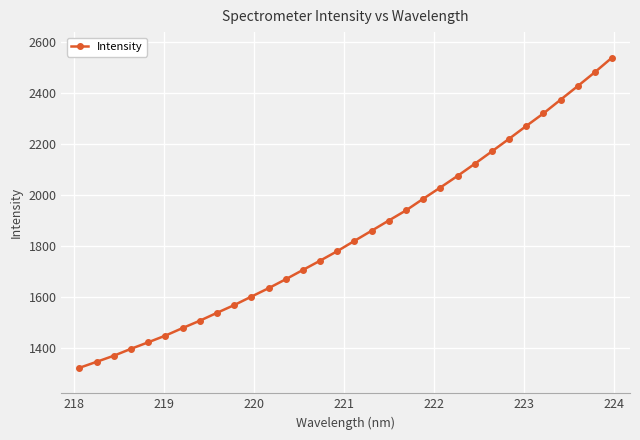

What is the value of the 26th point from the left?

2221.6